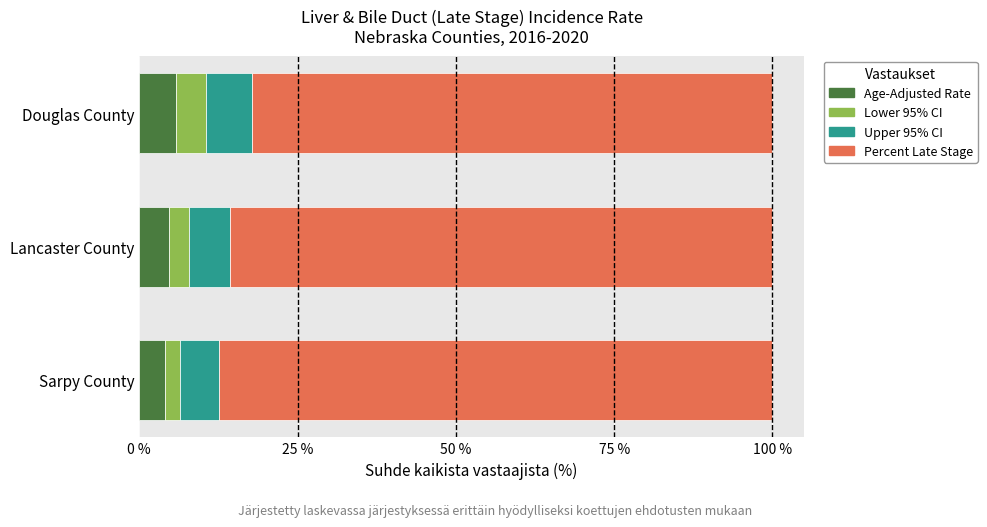

What is the highest value of the Age-Adjusted Rate series?

5.8